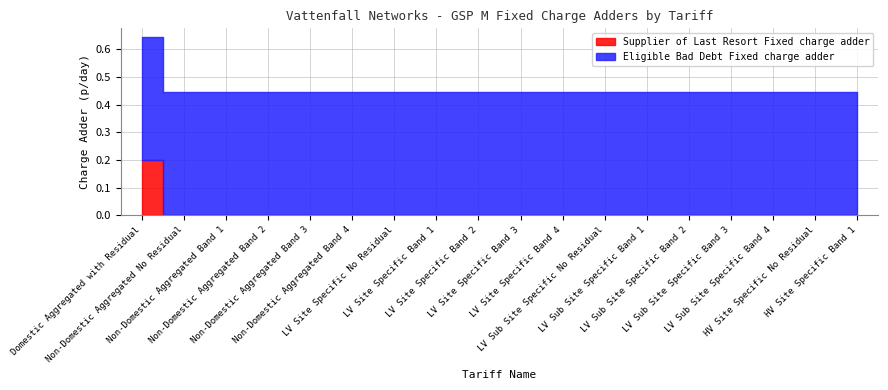

How many categories are shown in the chart?

18